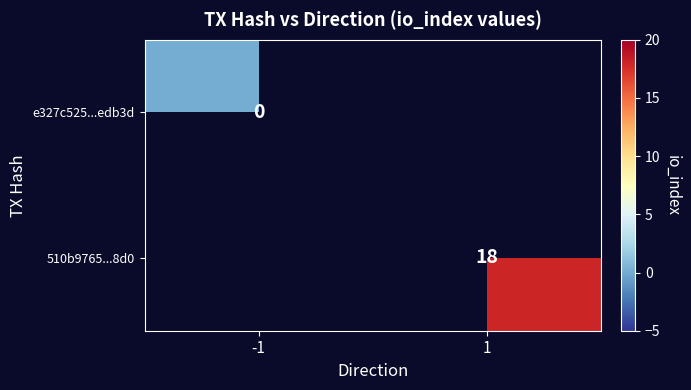

The 510b9765...8d0 series shows 11 at 1. True or false?

False